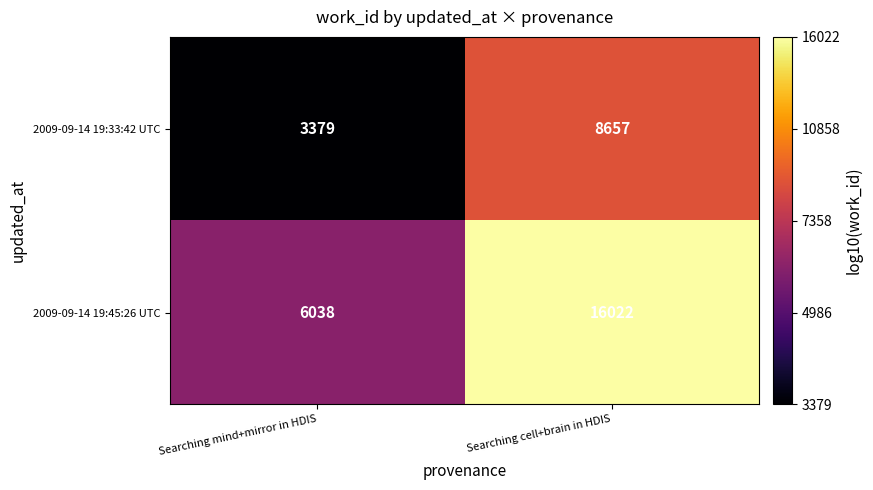

Where is 2009-09-14 19:45:26 UTC nearest to the value 11030?

Searching mind+mirror in HDIS